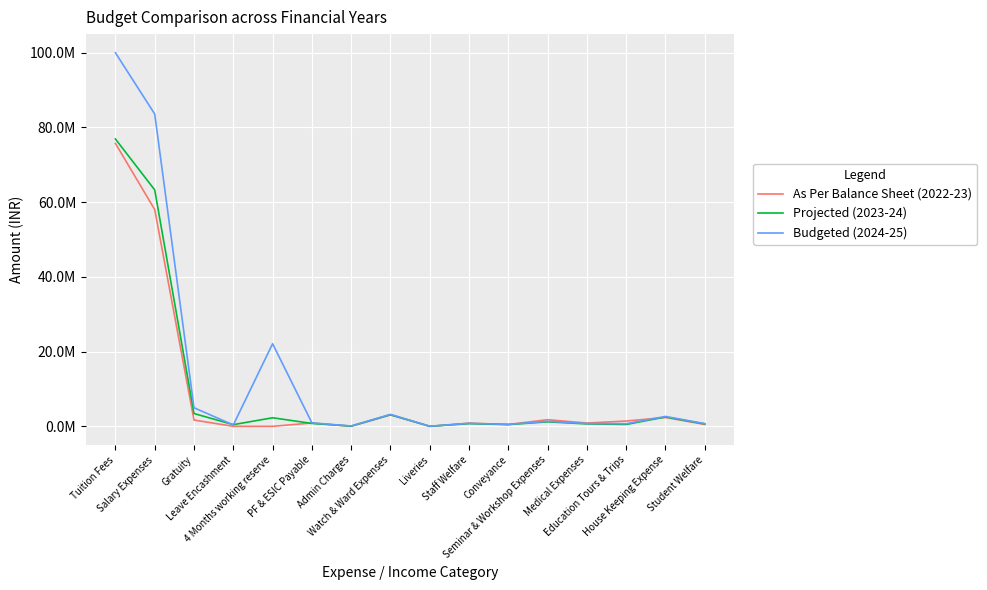

What value does the As Per Balance Sheet (2022-23) series have at Conveyance?

499395.0